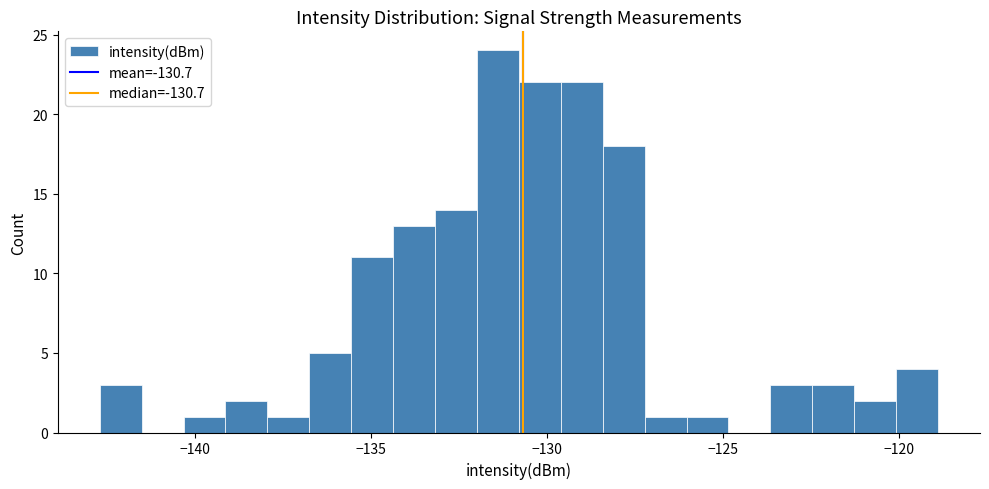

Around what value on the x-axis is the tallest bar? Give the approximate position of its centre, as read against the axis.

-131.5